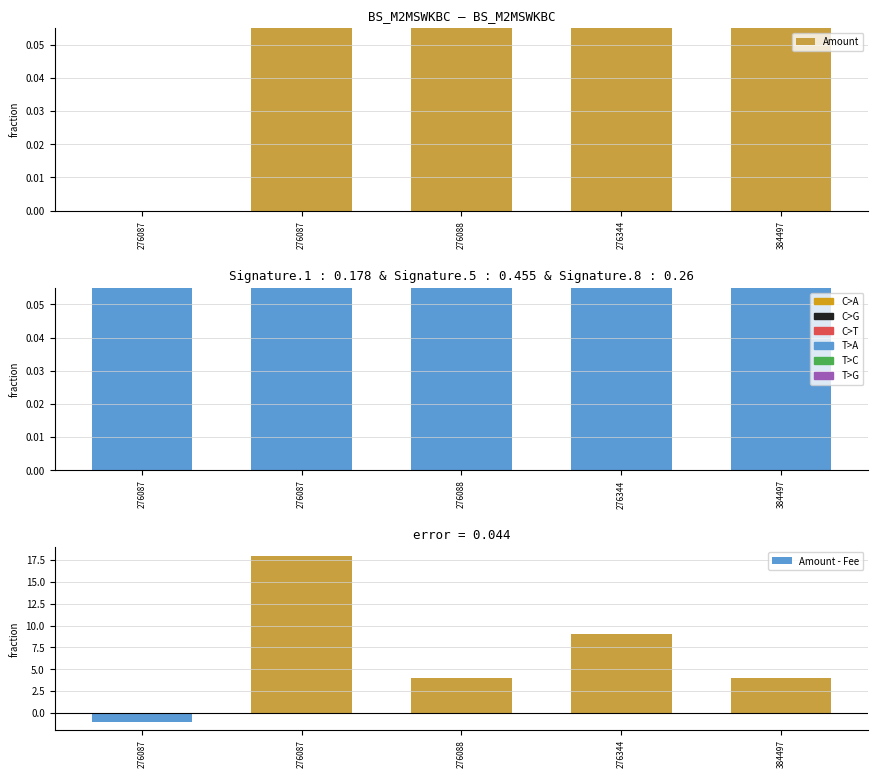

What is the difference between the maximum and second lowest values in the Amount - Fee series?

14